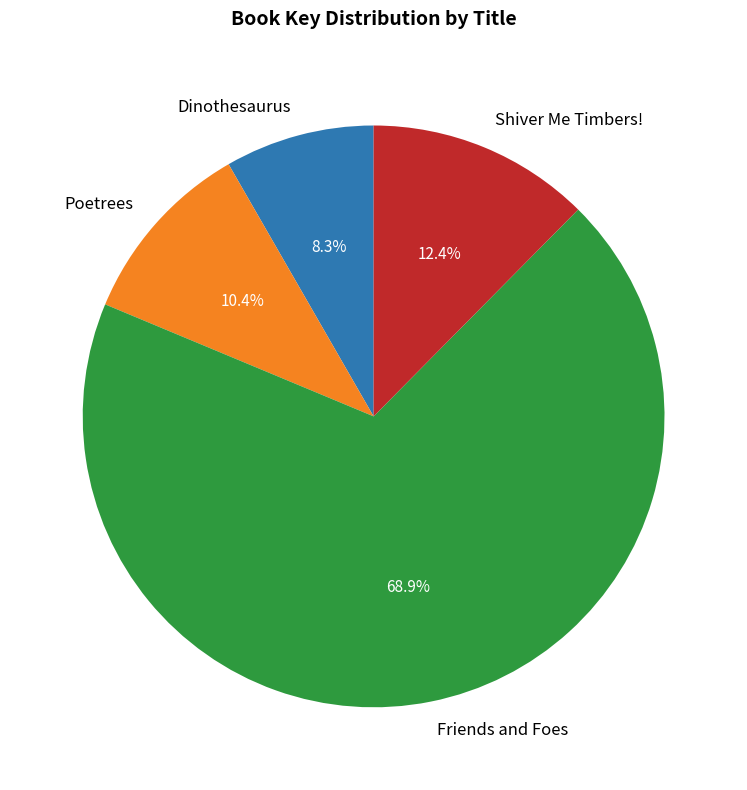

True or false: Dinothesaurus accounts for 8% of the total.

True